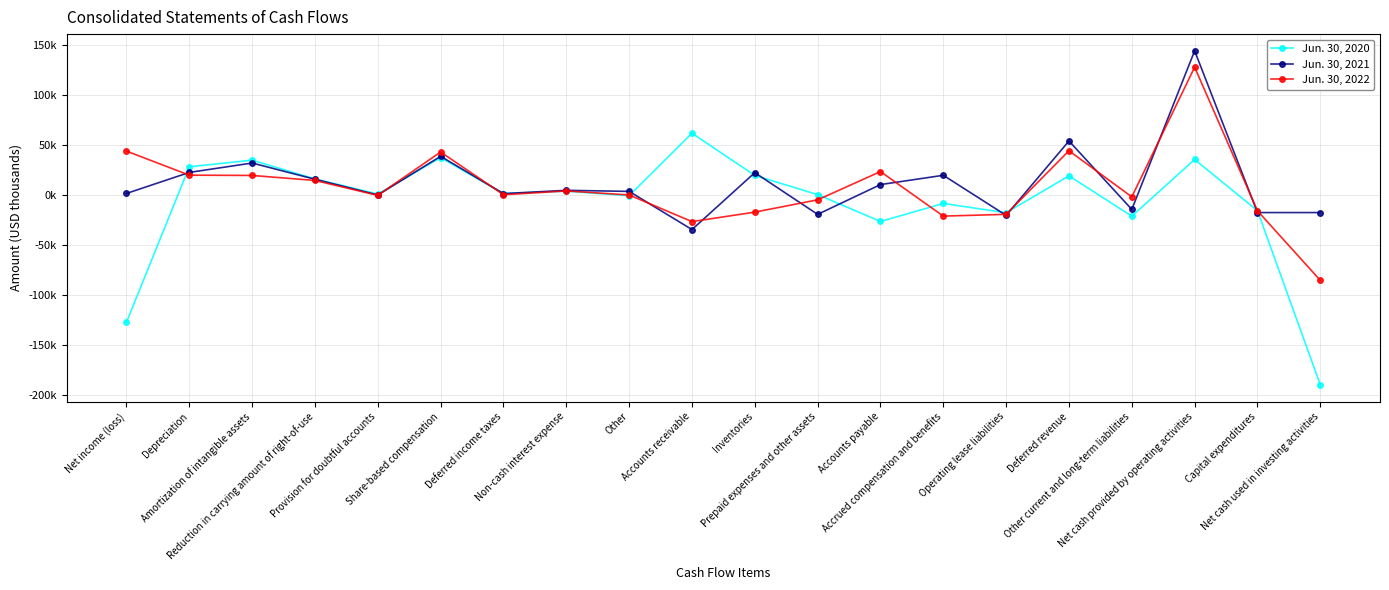

True or false: Jun. 30, 2020 has more than 0 interior local peaks.

True